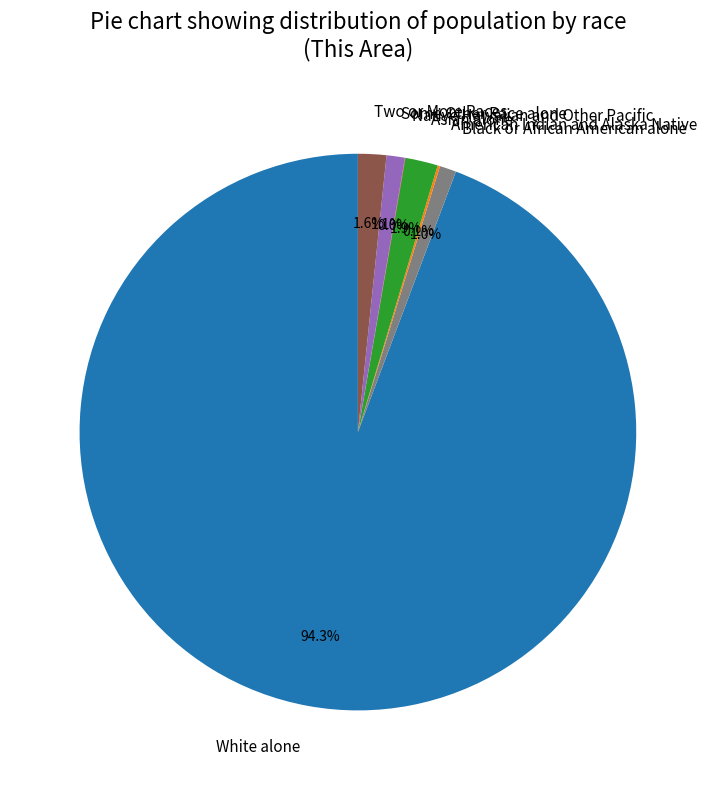

Between Black or African American alone and Two or More Races, which is larger?

Two or More Races